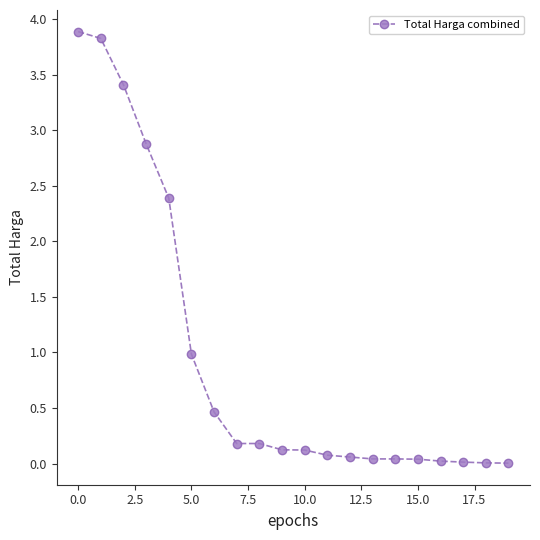

What is the difference between the maximum and minimum values?

3.9